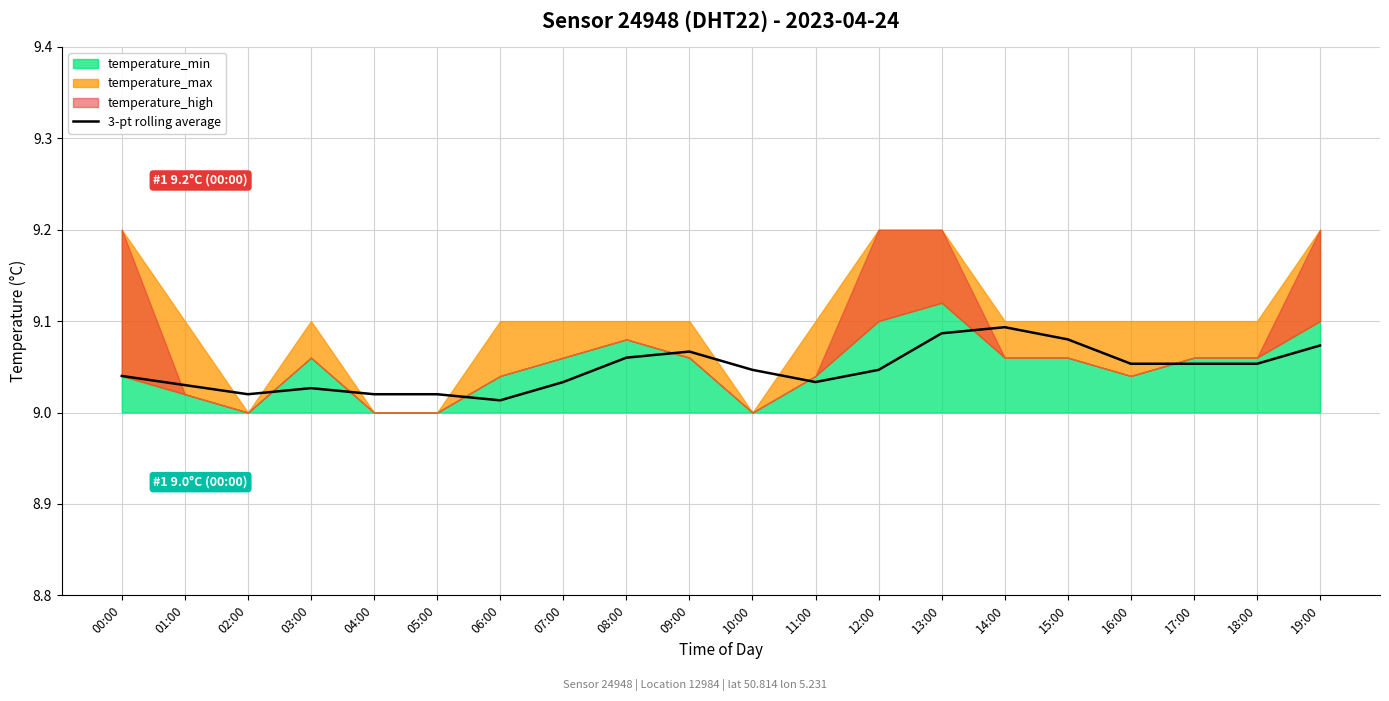

Rank the categories by value from highest to lowest.

14:00, 13:00, 15:00, 19:00, 09:00, 08:00, 16:00, 17:00, 18:00, 10:00, 12:00, 00:00, 07:00, 11:00, 01:00, 03:00, 04:00, 05:00, 02:00, 06:00